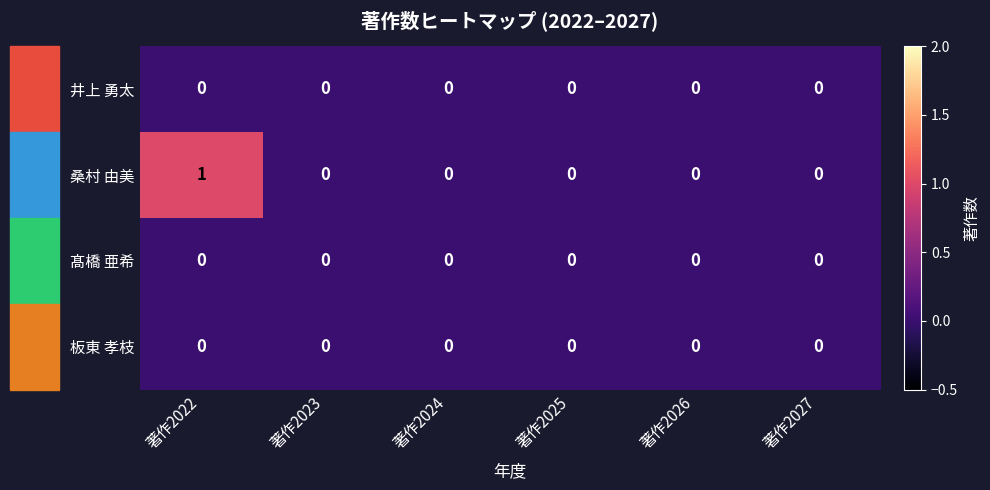

Which series changed the most between 著作2022 and 著作2024?

桑村 由美